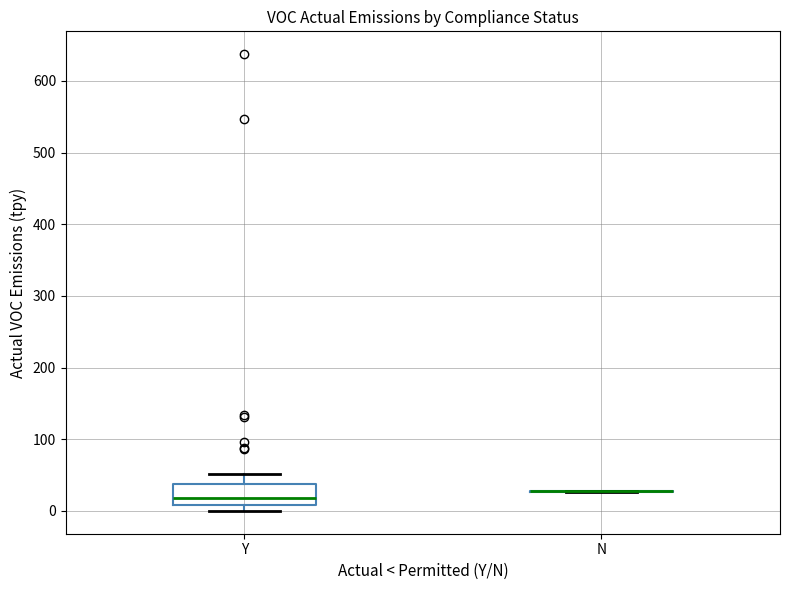

Where does the upper whisker of the box for Y end on the y-axis? The values are not printed on the chart, so give them approximately, as read against the axis.

50